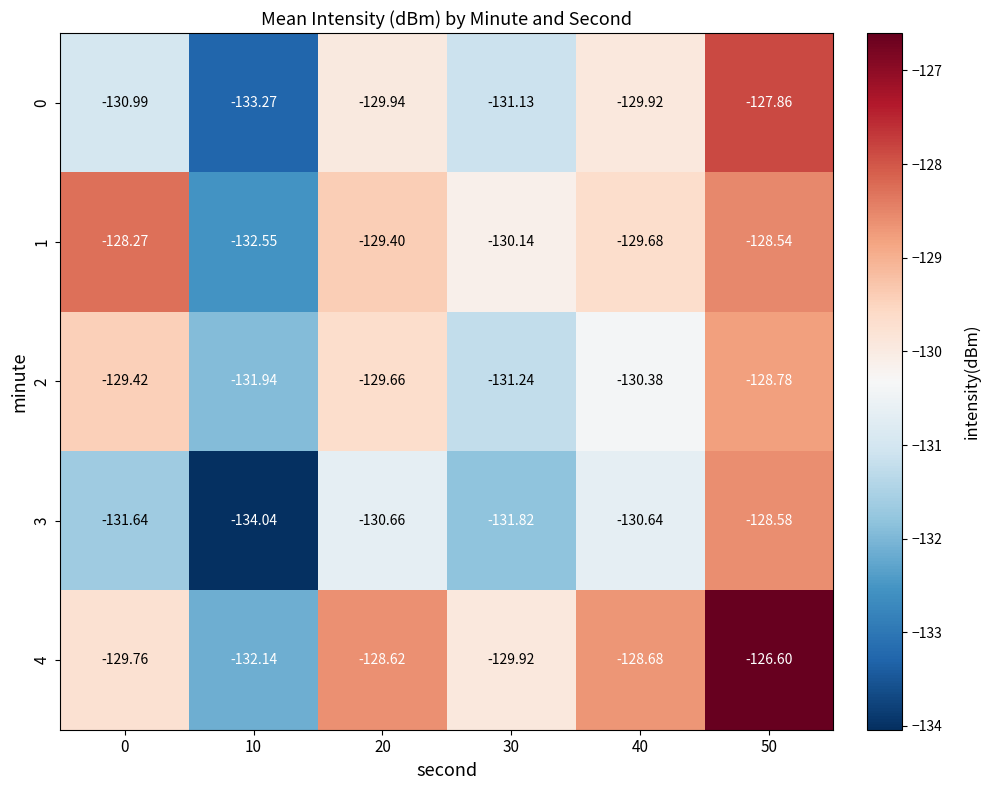

Rank the series by their maximum value, from highest to lowest.

4, 0, 1, 3, 2